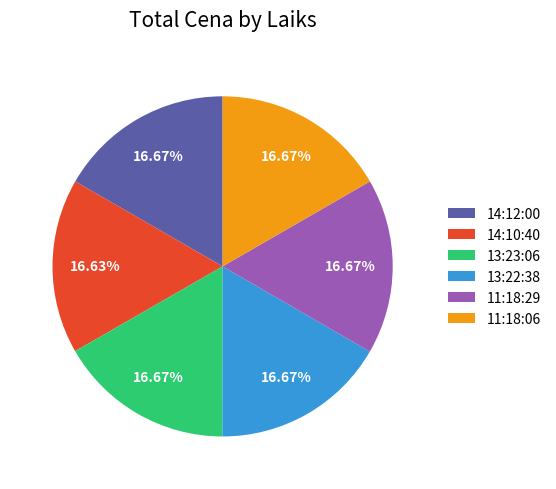

Does 11:18:06 account for over 50% of the chart?

No